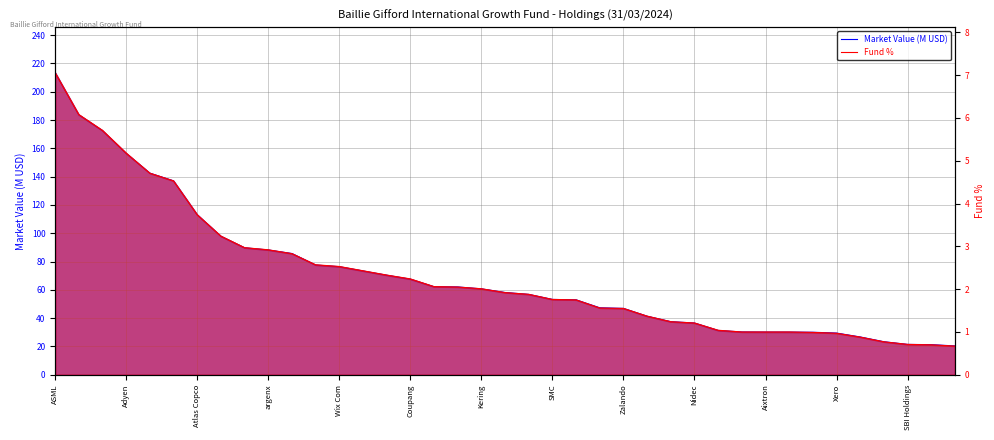

Between 23 and 14, which is larger?

14